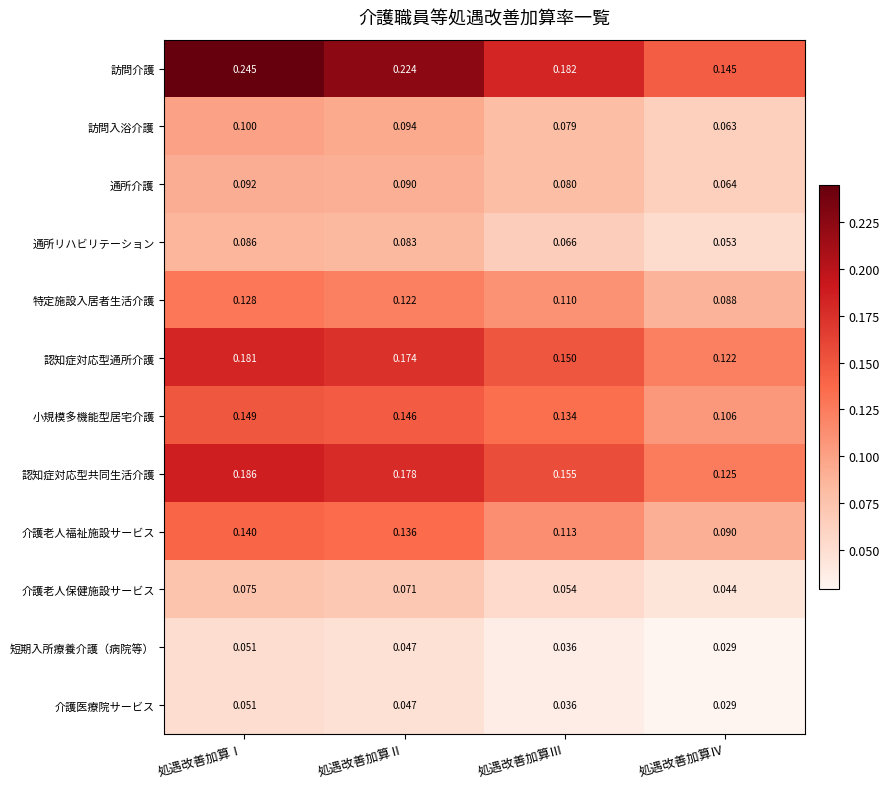

At which category does the chart reach its peak across all series?

処遇改善加算Ⅰ